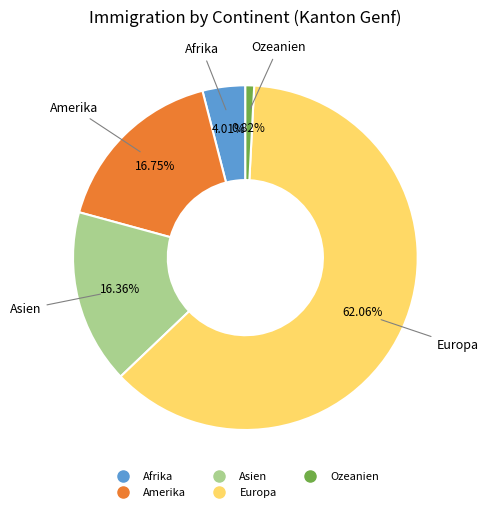

What is the majority slice?

Europa